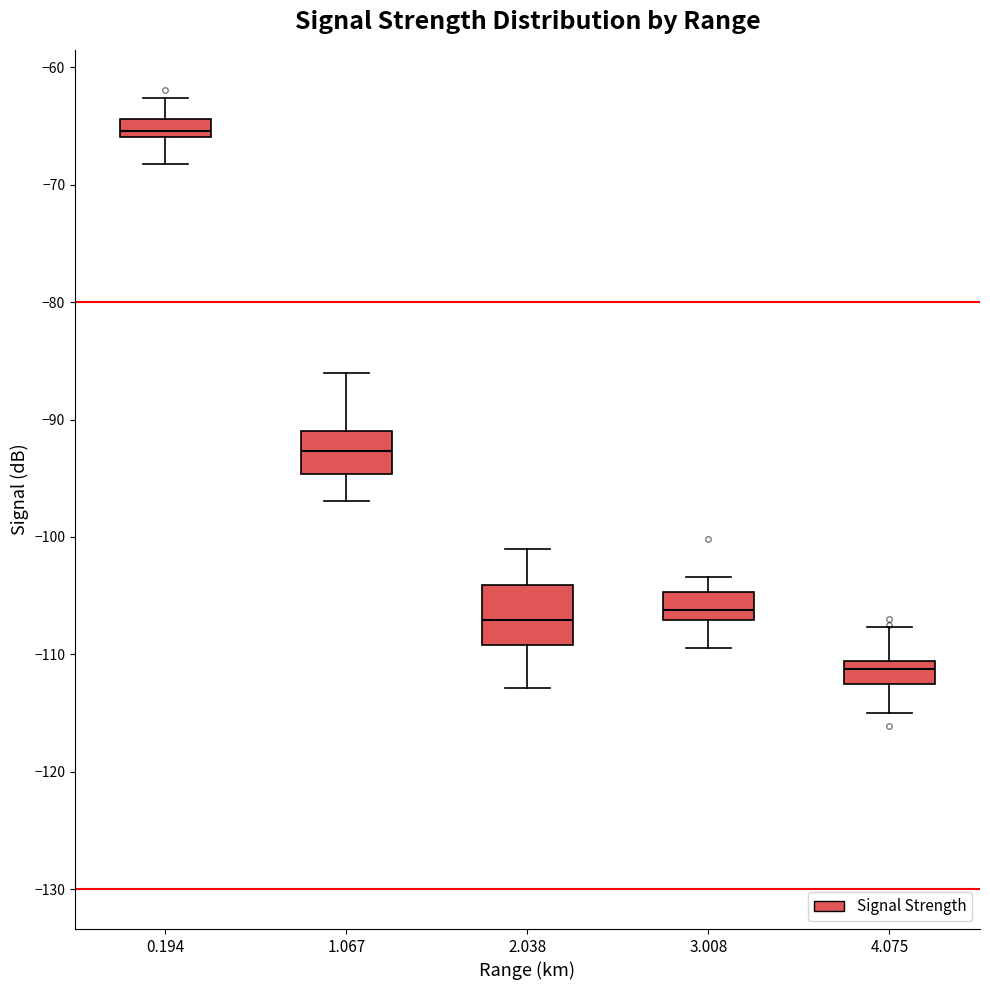

Which box has the highest median line?

0.194